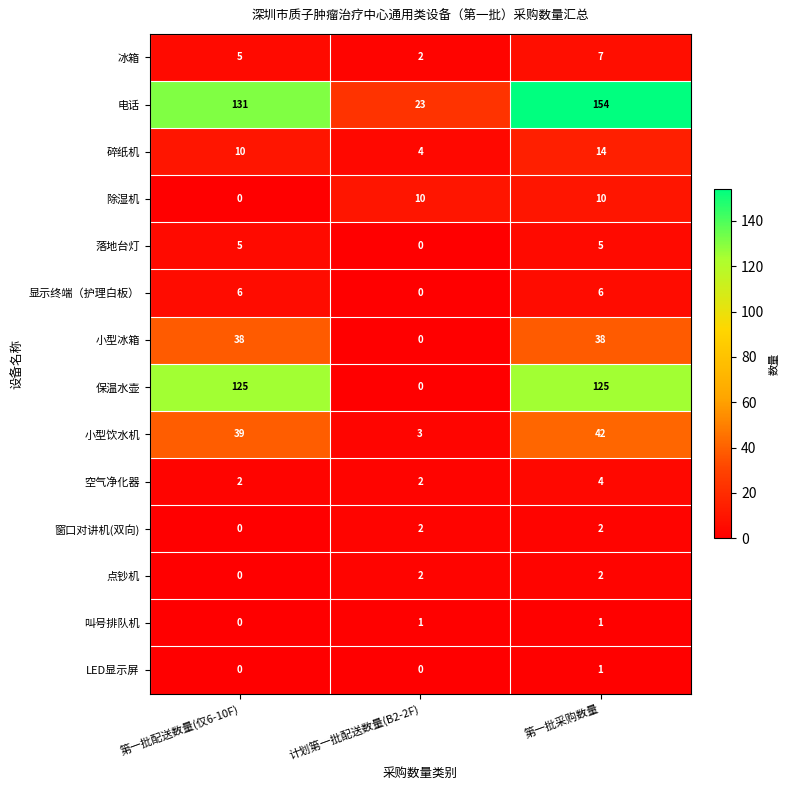

Which series has the largest total across all categories?

电话